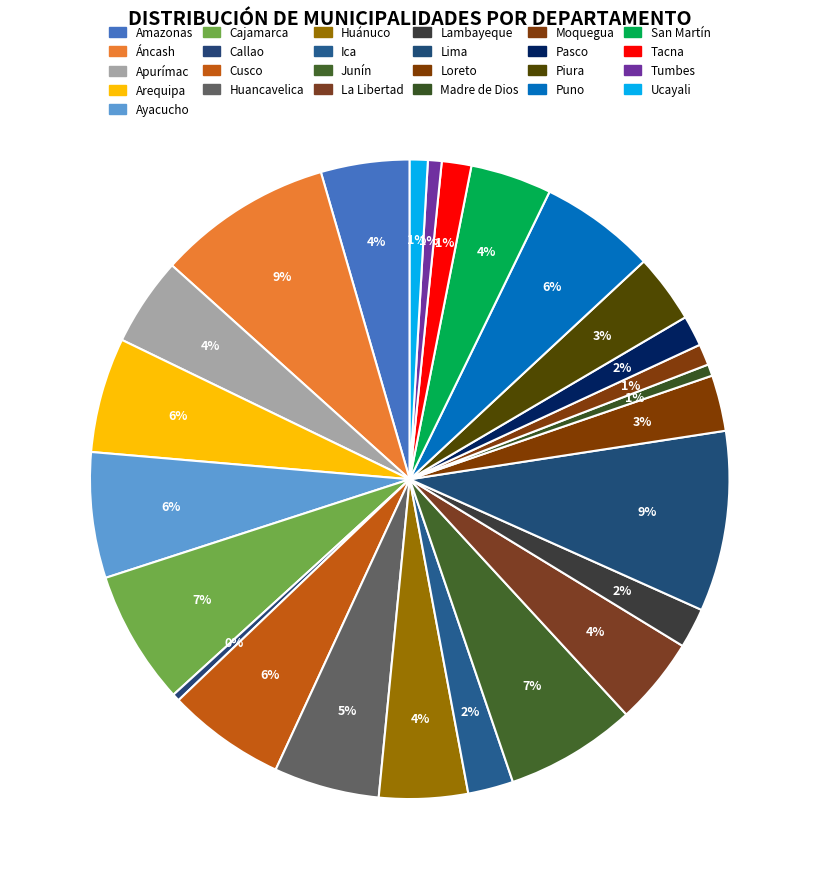

Count the number of slices in the pie.

25